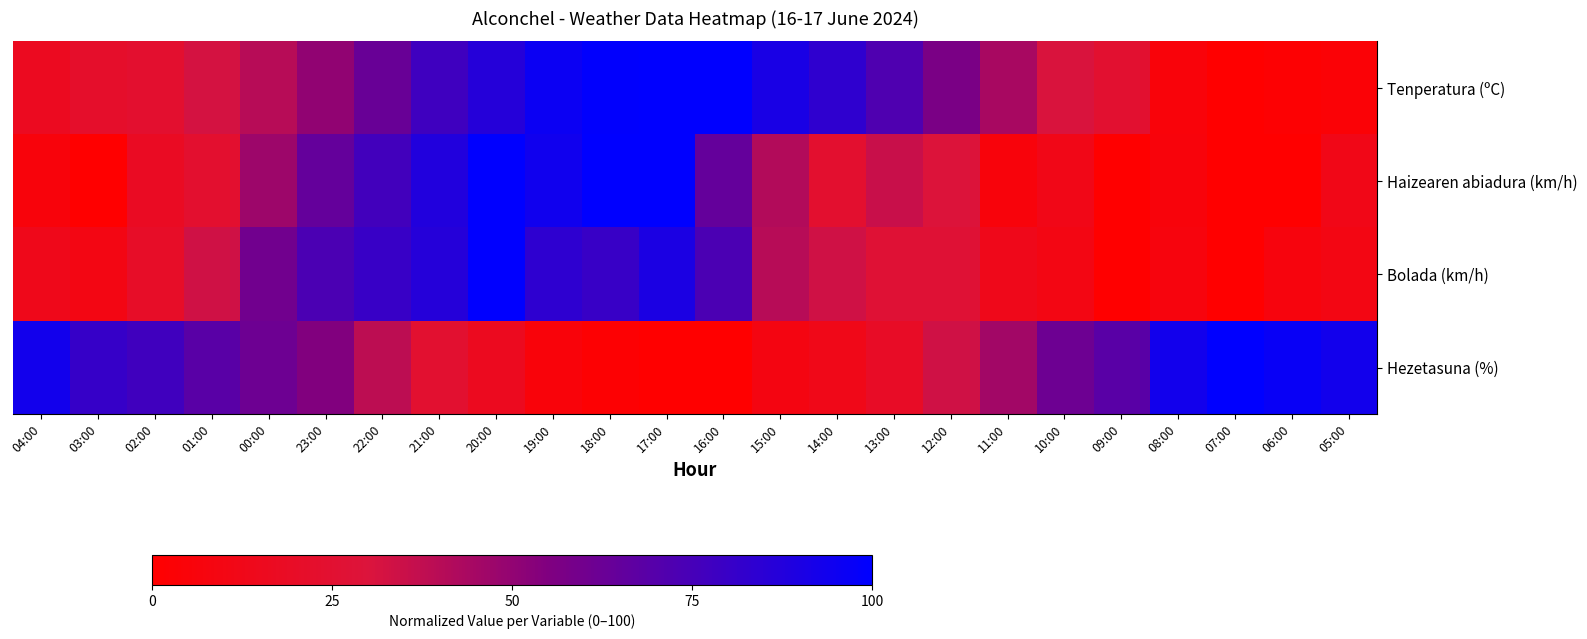

Which series changed the most between 16:00 and 08:00?

Tenperatura (ºC)